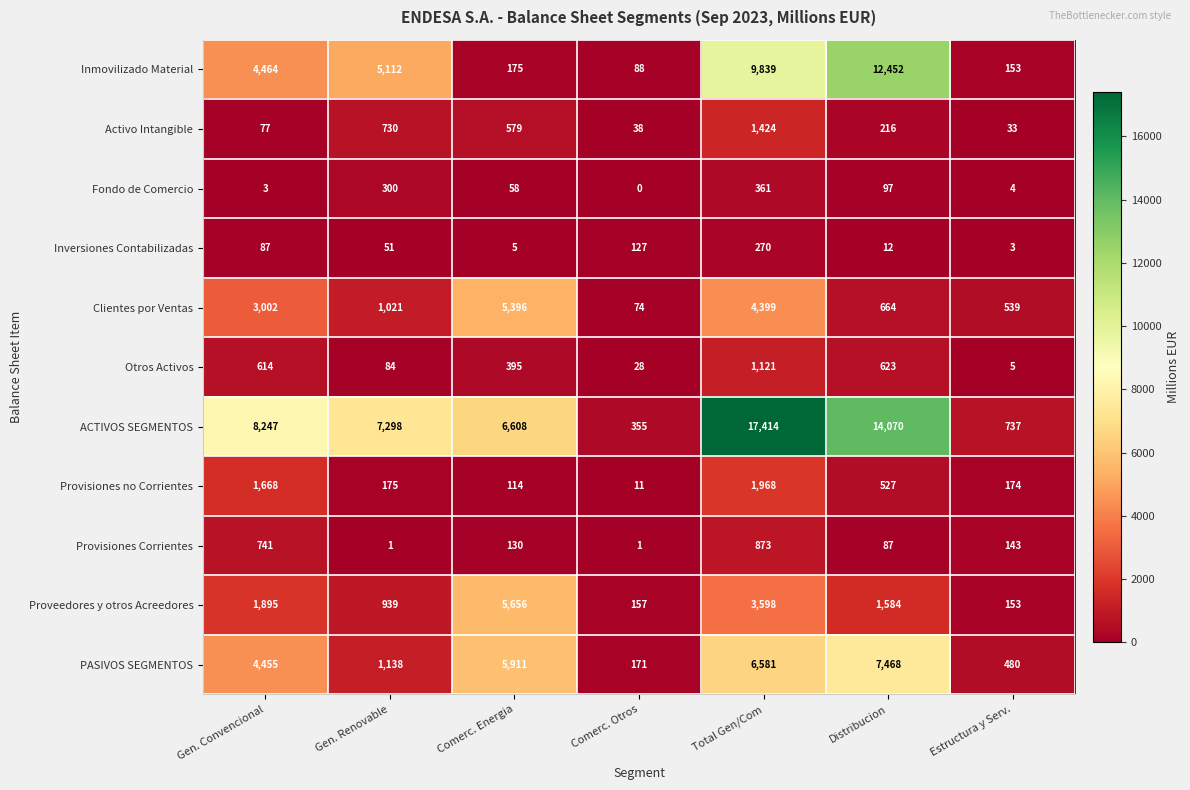

Which series changed the most between Gen. Renovable and Total Gen/Com?

ACTIVOS SEGMENTOS